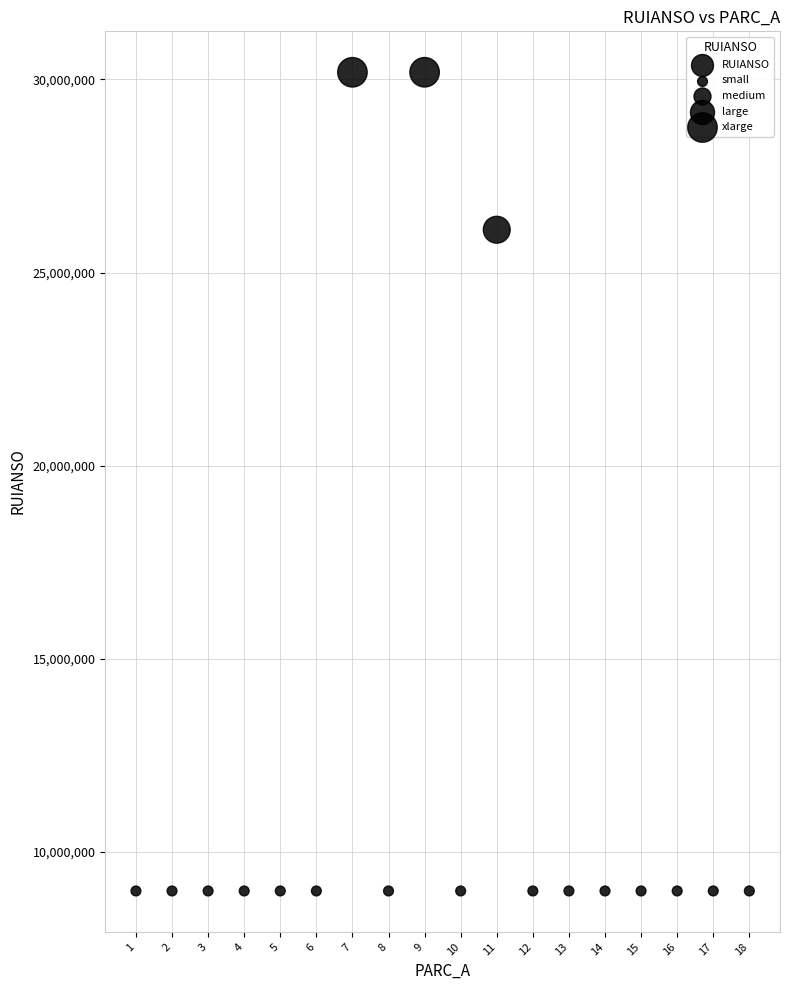

What is the range of Y values (max minus min)?

21190558